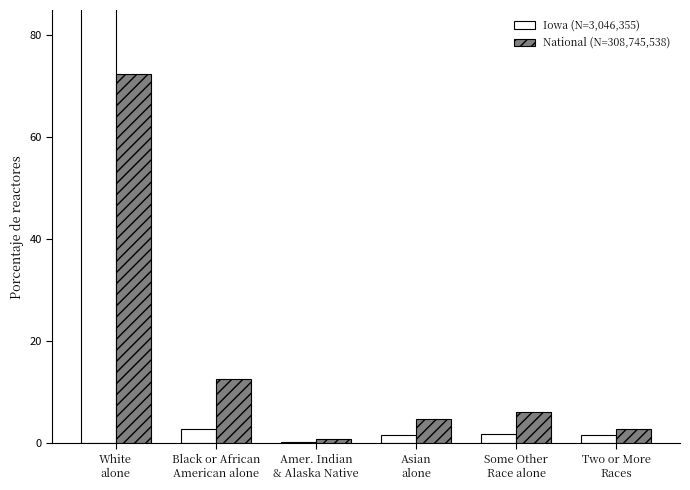

How many distinct data groups are displayed?

2